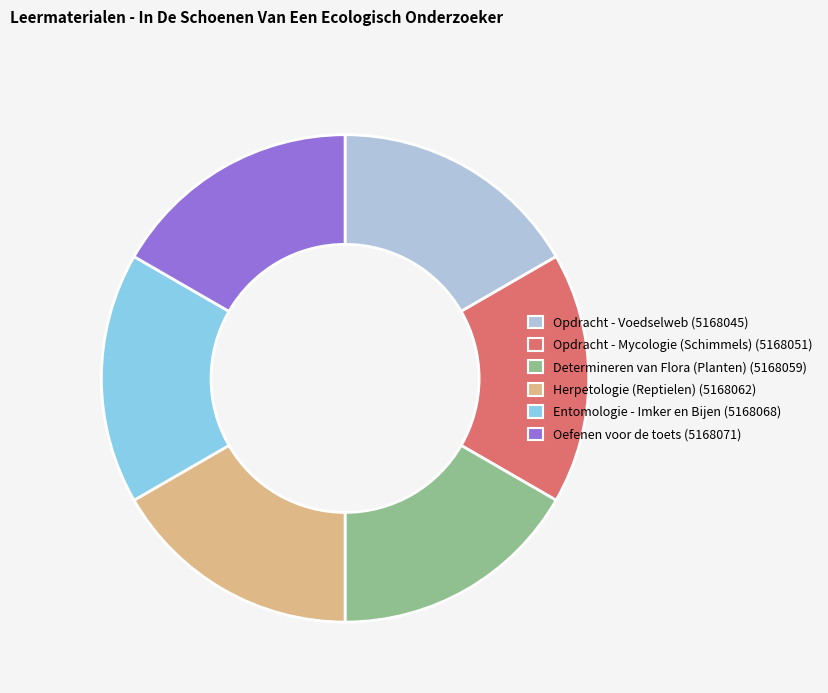

Combined, do Herpetologie (Reptielen) and Oefenen voor de toets account for over 50%?

No